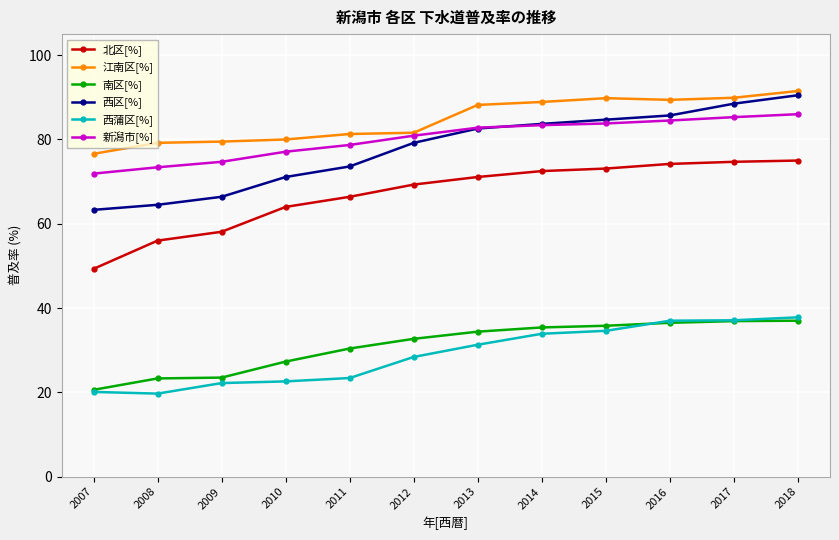

What are all the series names shown in the legend?

北区[%], 江南区[%], 南区[%], 西区[%], 西蒲区[%], 新潟市[%]